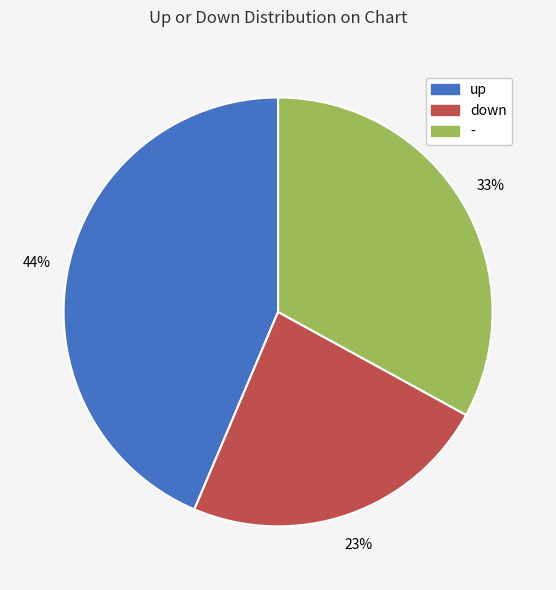

What is the largest slice in the pie chart?

up